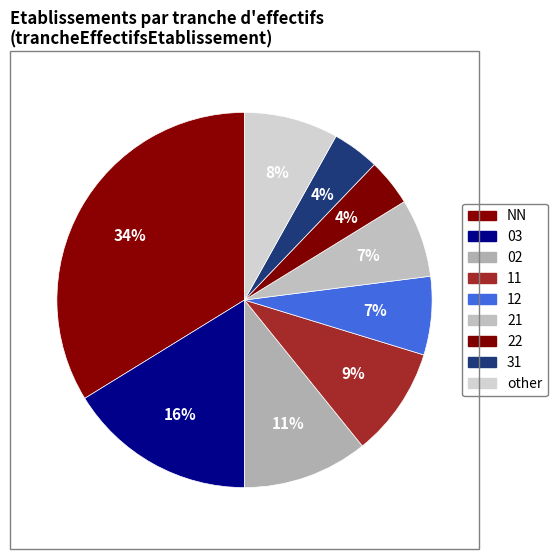

What percentage is the other slice, to the nearest percent?

8%